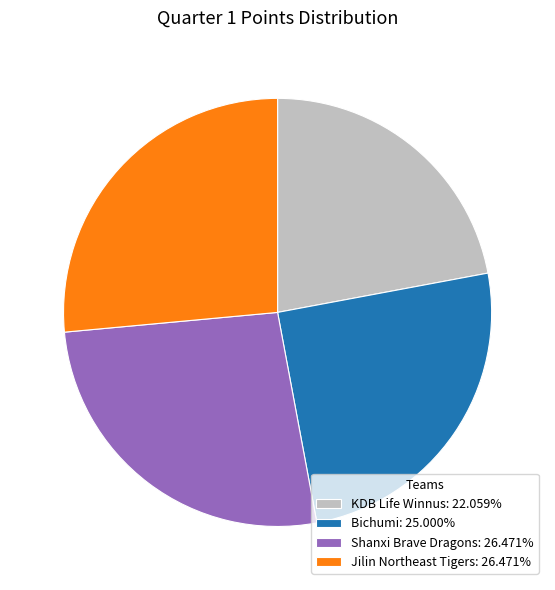

Which category has the smallest portion of the pie?

KDB Life Winnus